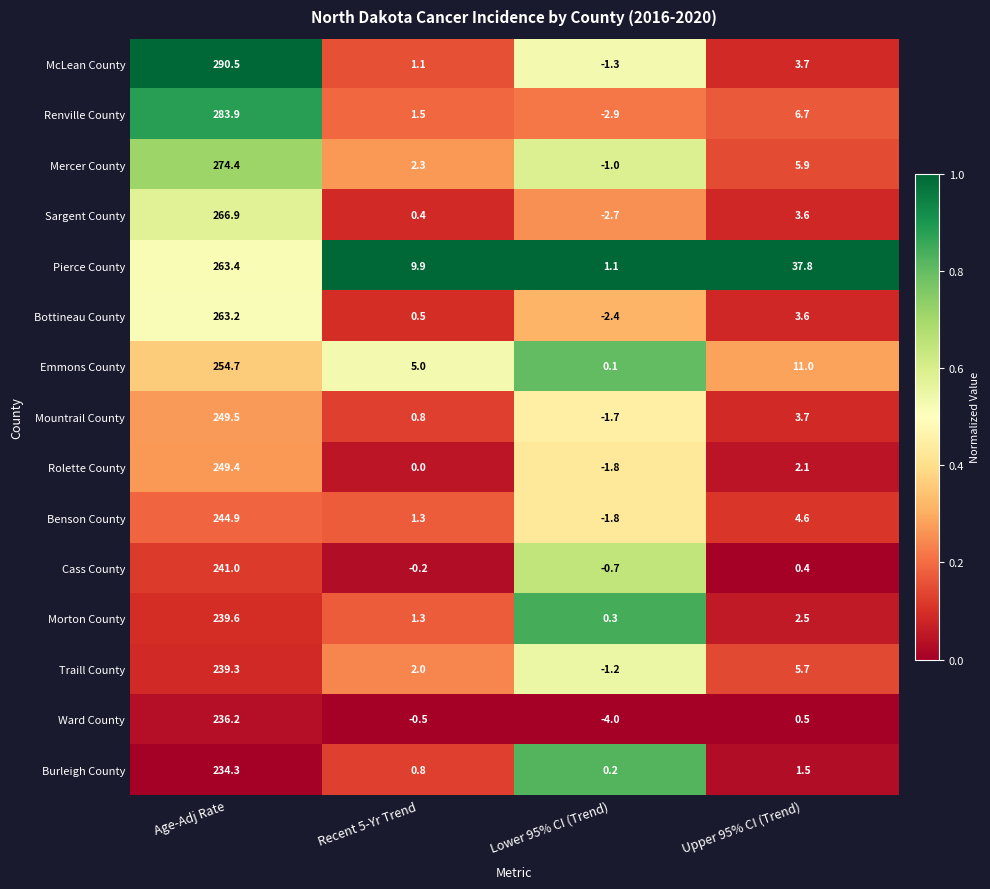

What is the average value of the Morton County series?

60.9